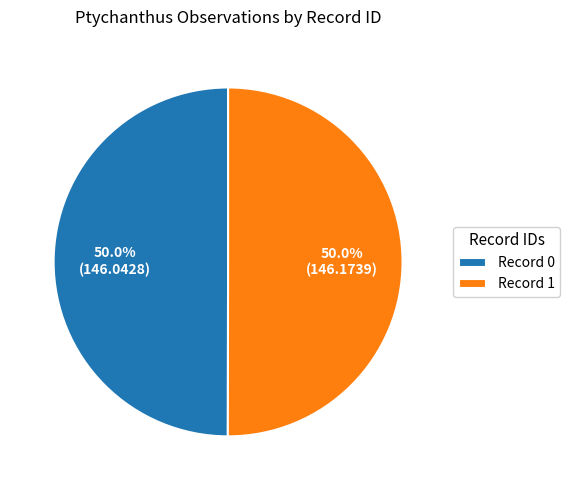

What percentage do Record 0 and Record 1 together represent?

100.0%